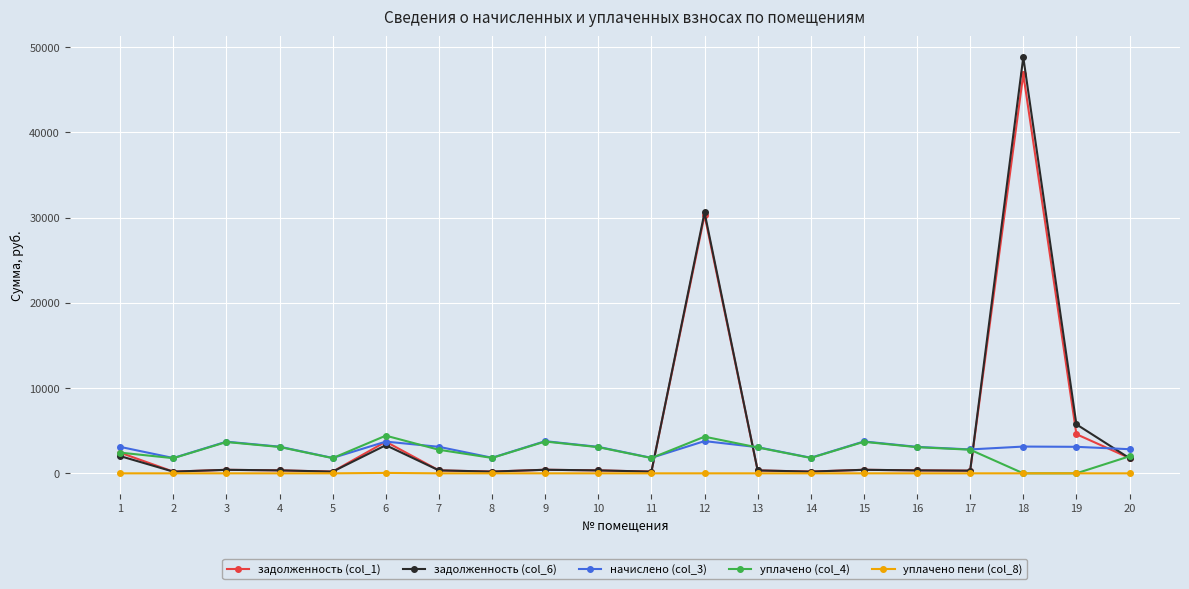

True or false: уплачено (col_4) has more than 1 interior local peaks.

True